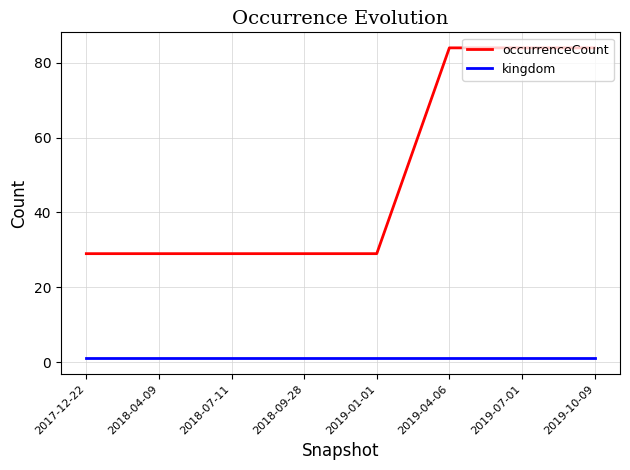

Reading right to left, transcribe all the data shown in this chart.

occurrenceCount: 84	84	84	29	29	29	29	29
kingdom: 1	1	1	1	1	1	1	1